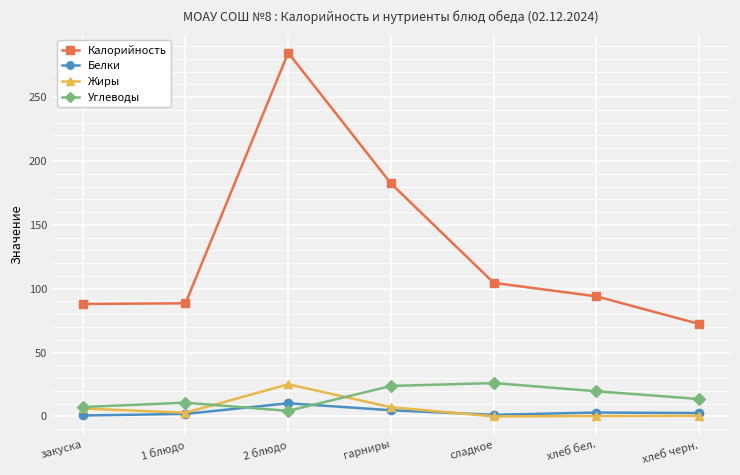

Where is Калорийность nearest to the value 178?

гарниры